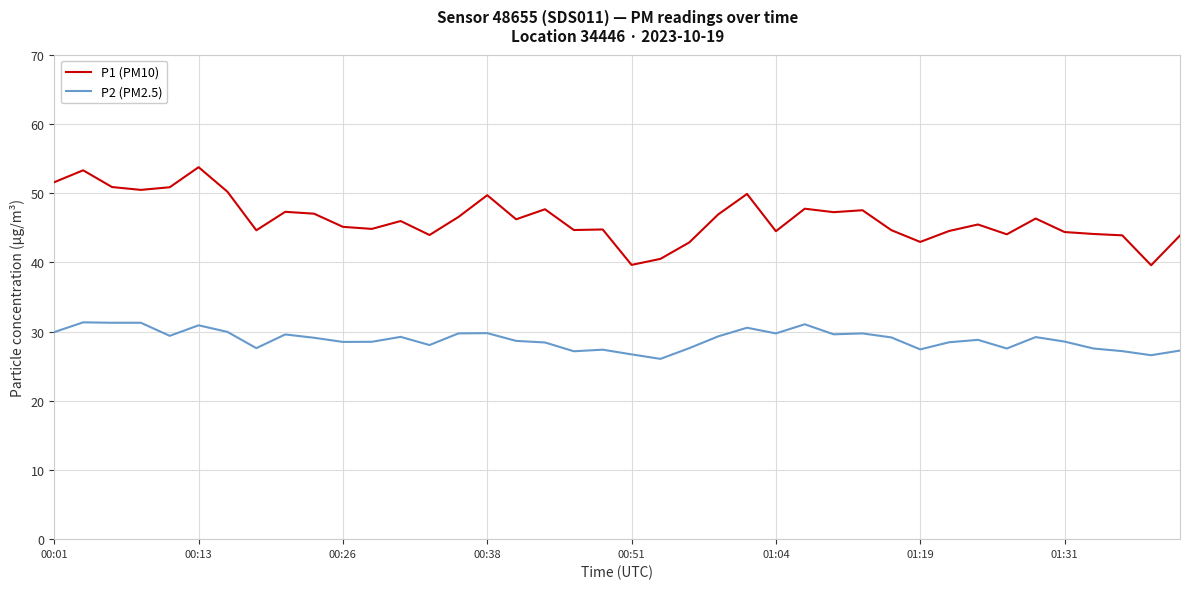

What is the average value of the P1 (PM10) series?

46.3